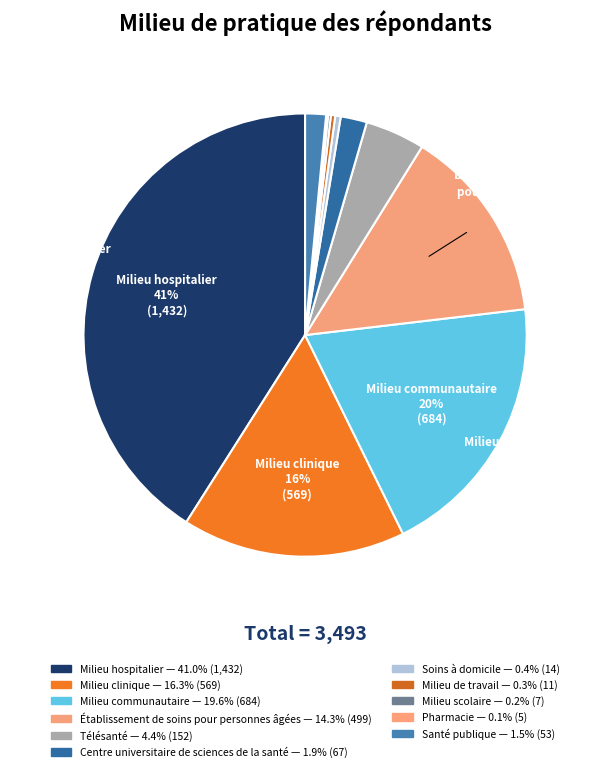

True or false: Milieu communautaire accounts for 20% of the total.

True